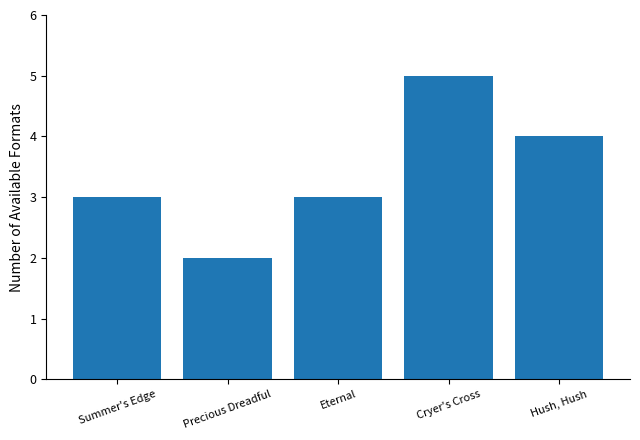

Reading left to right, transcribe all the data shown in this chart.

Summer's Edge=3	Precious Dreadful=2	Eternal=3	Cryer's Cross=5	Hush, Hush=4